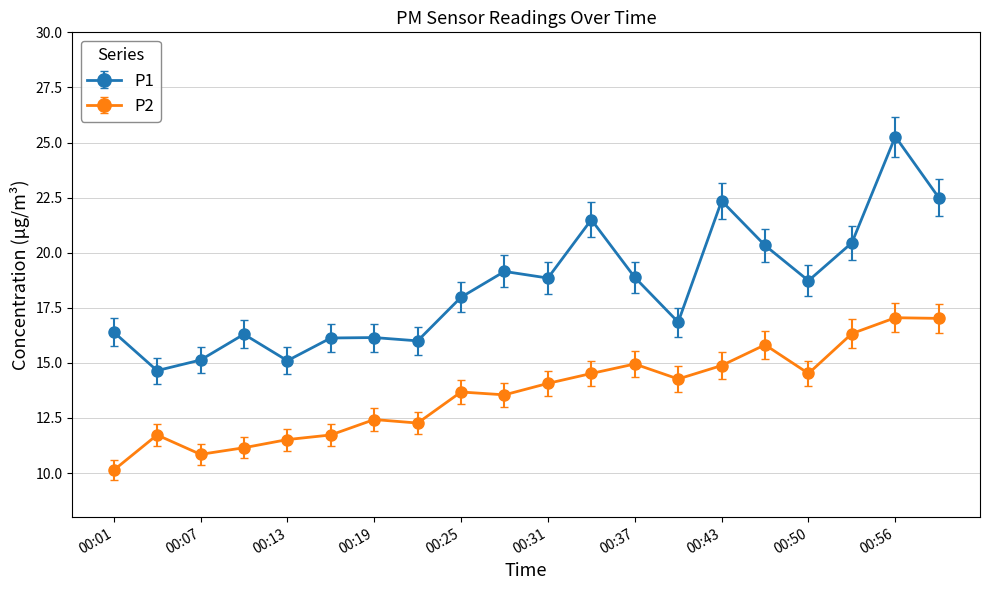

True or false: P1 has more than 2 interior local peaks.

True